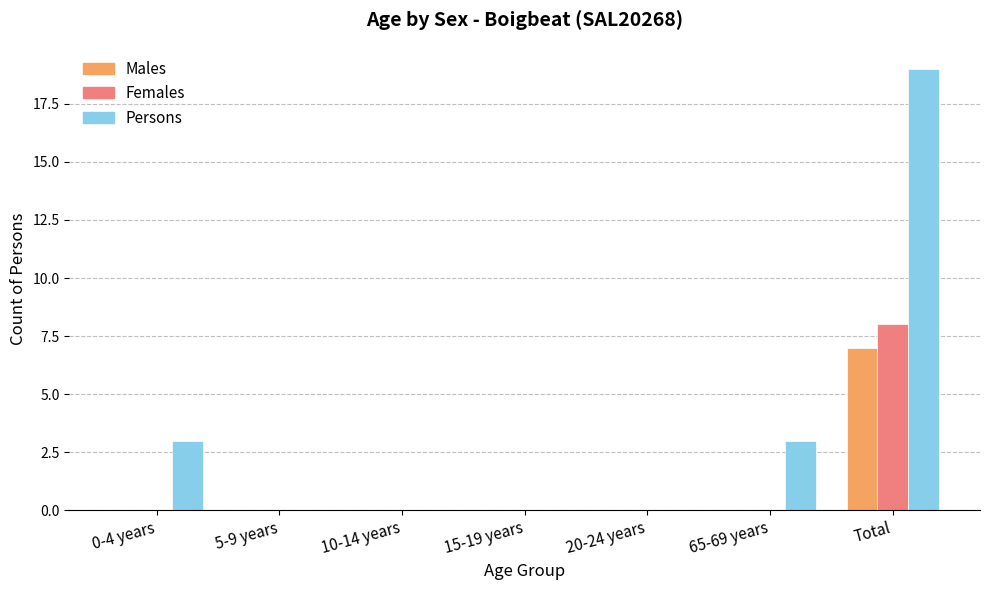

Which label corresponds to the largest value in the chart?

Total